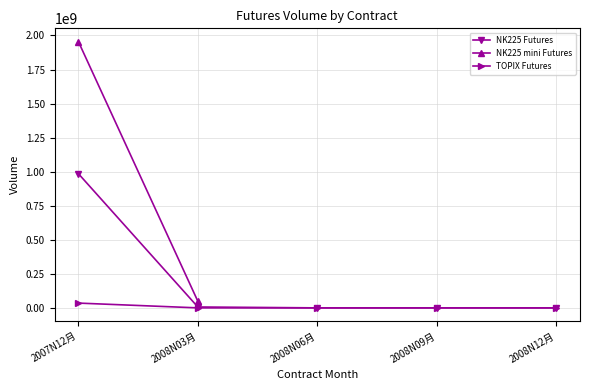

True or false: ニッケイ225先物 2007N12月 and TOPIX先物 intersect in this chart.

False